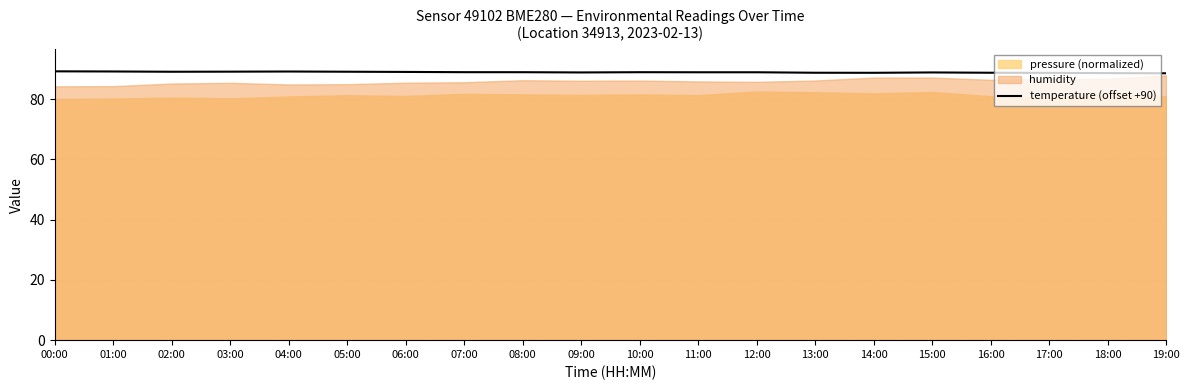

True or false: there are more than 0 points higher than both neighbors.

True